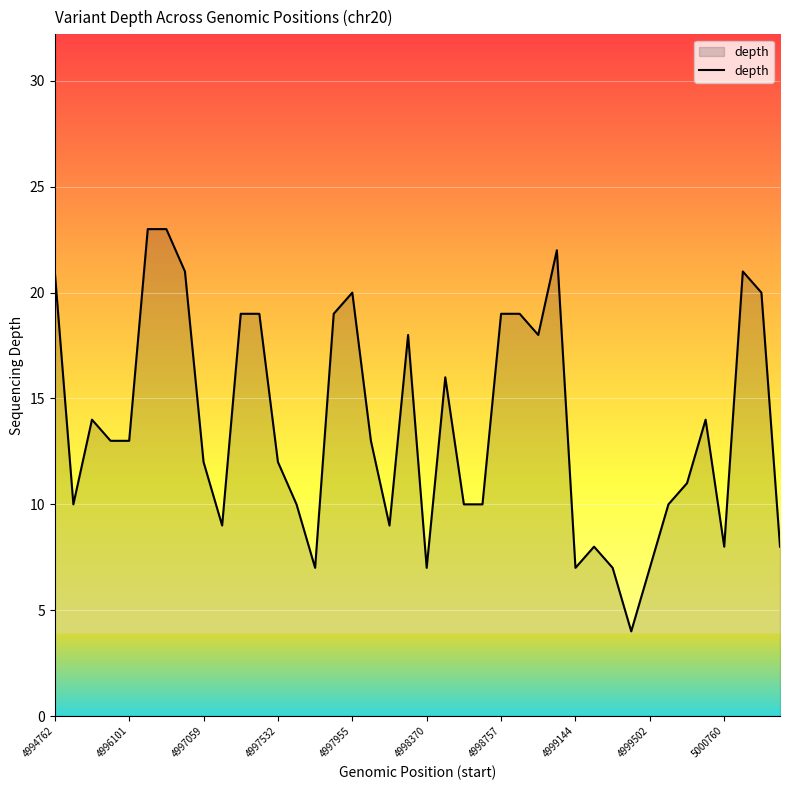

Does the chart display data point markers on the line(s)?

No